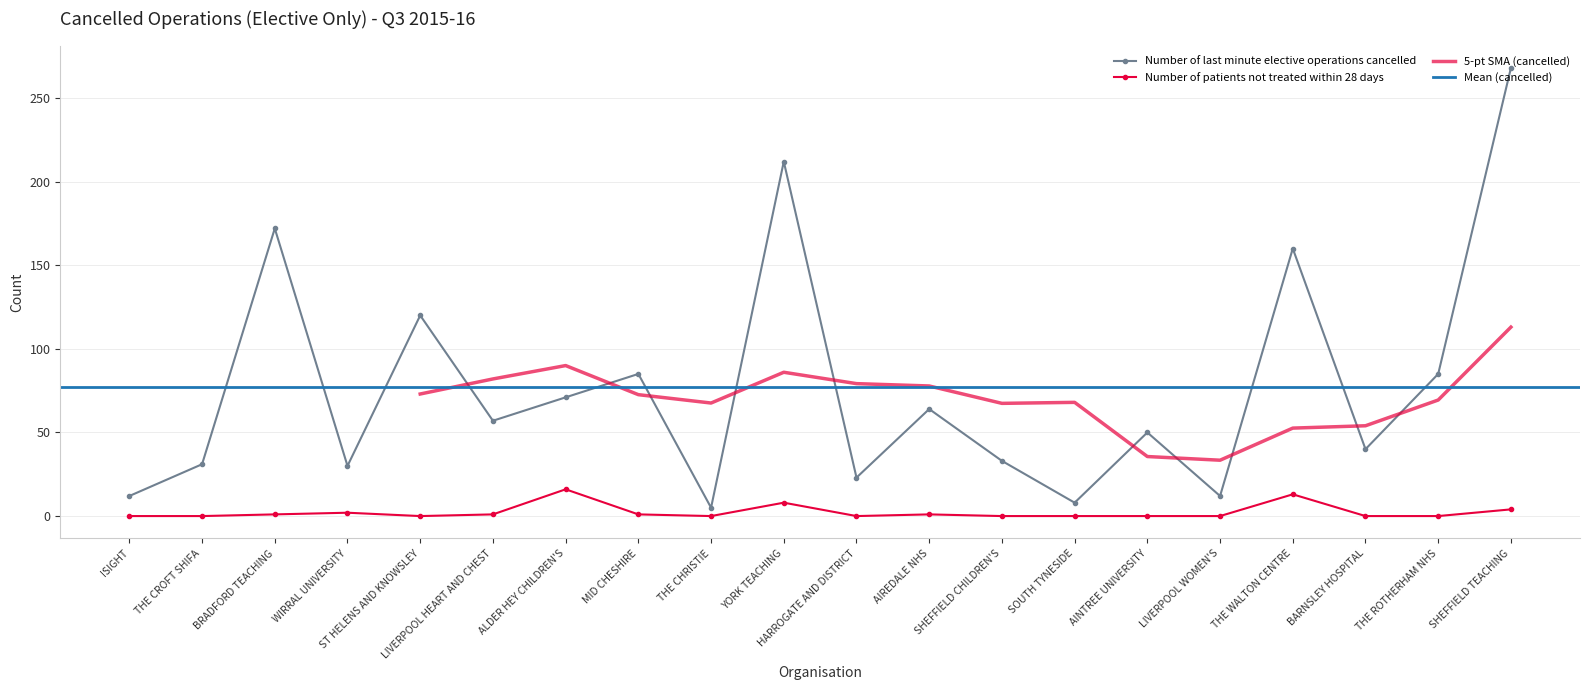

How many categories are shown in the chart?

20